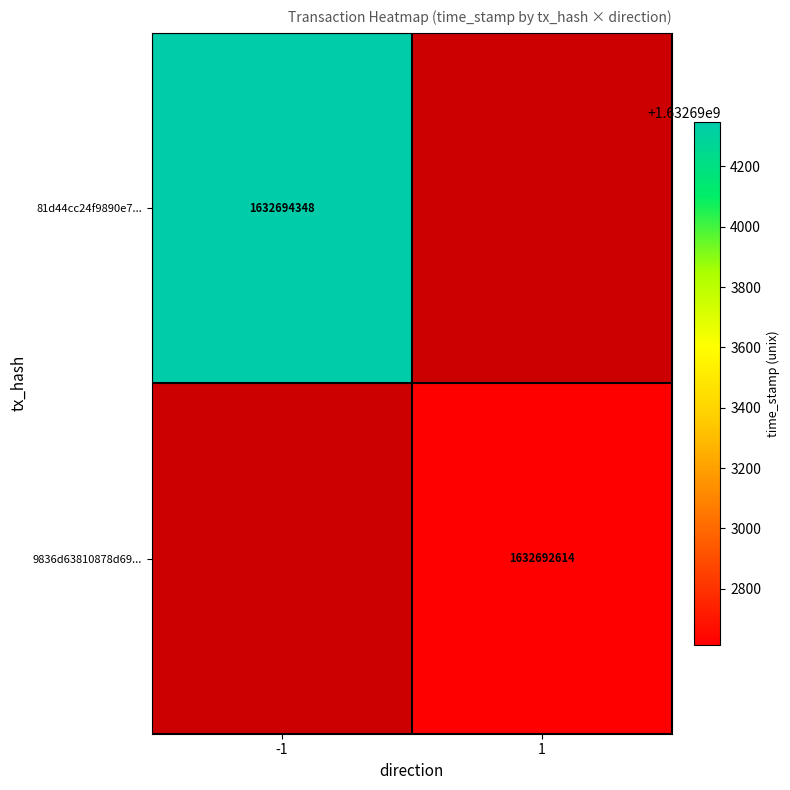

The 81d44cc24f9890e7... series shows 1118242628 at -1. True or false?

False